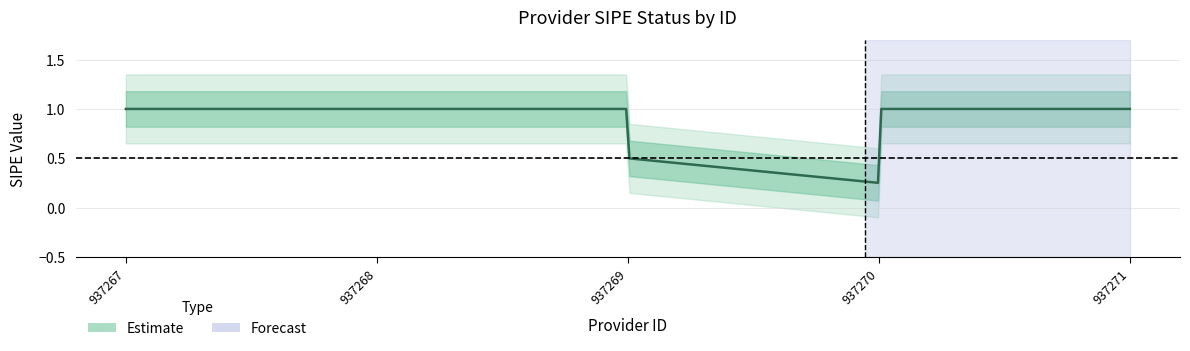

Between 937268 and 937271, which is larger?

937268